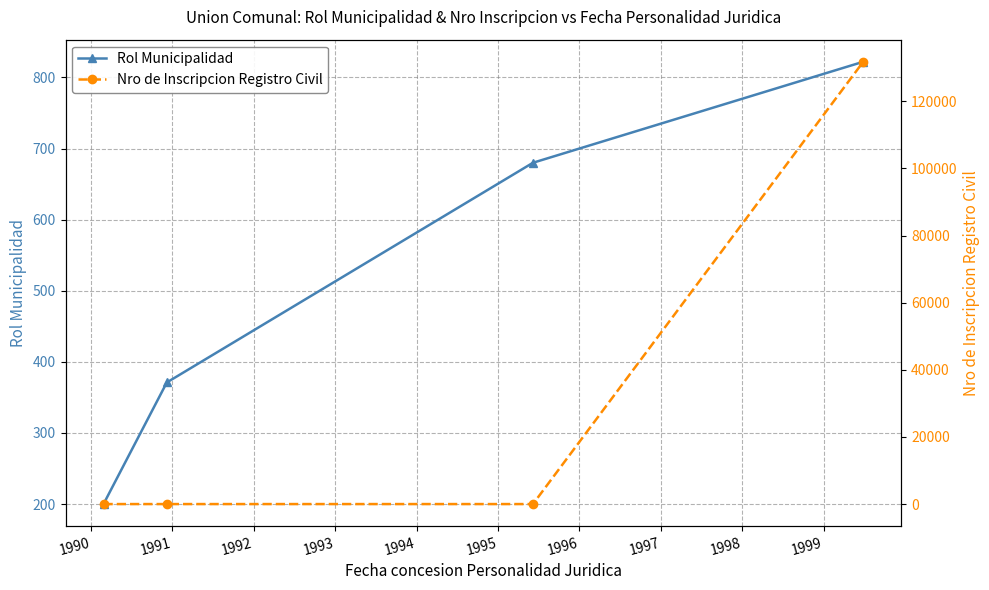

What is the lowest value of the Rol Municipalidad series?

200